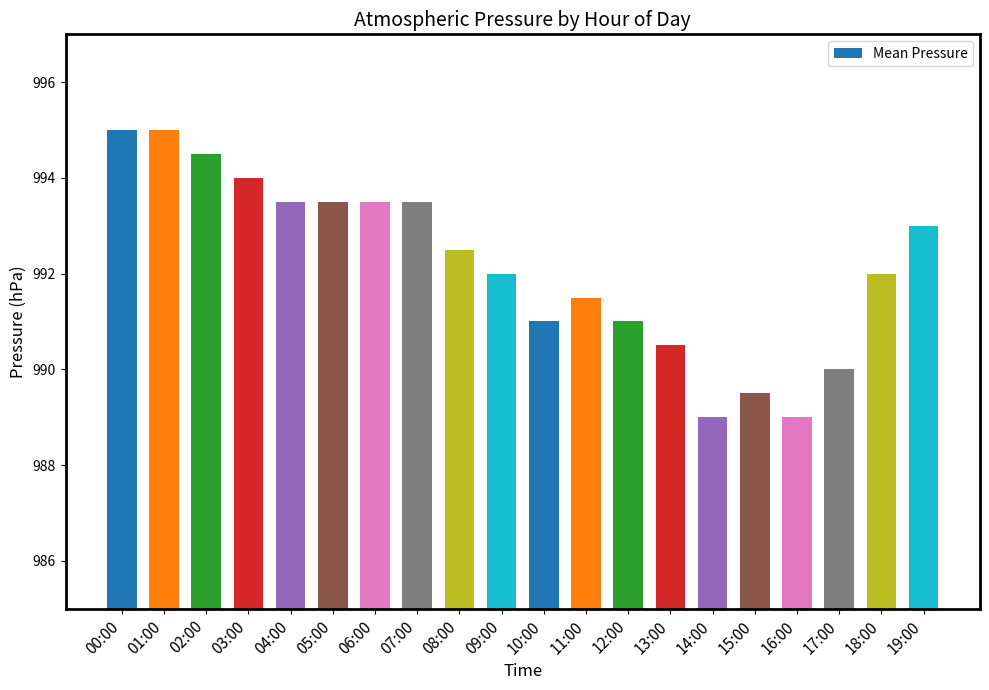

What is the smallest value displayed?

989.0